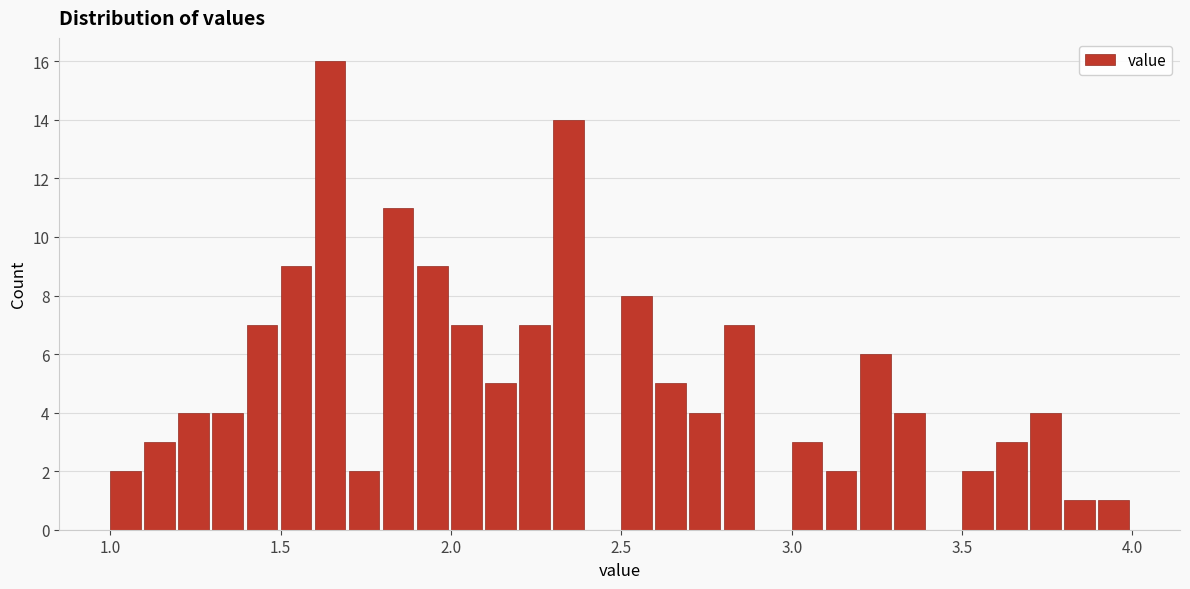

Read against the x-axis, roughly where is the centre of the tallest bar?

1.65